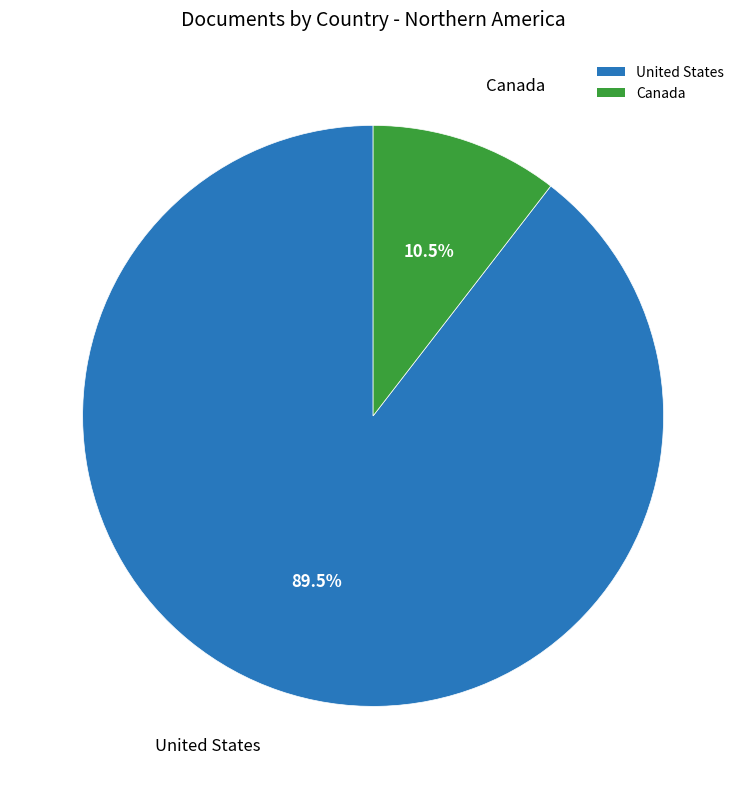

To the nearest percent, what is the difference between the largest and smallest slice percentages?

79%